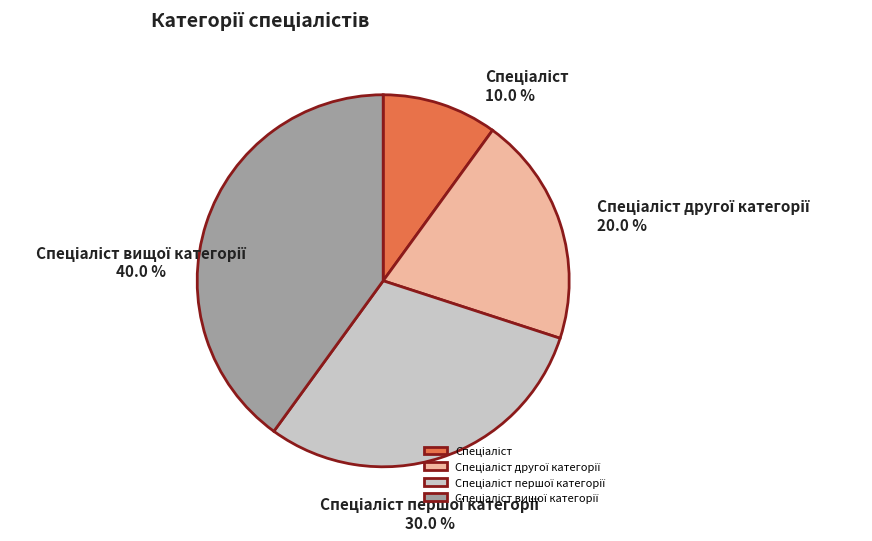

Does any single category account for the majority?

No